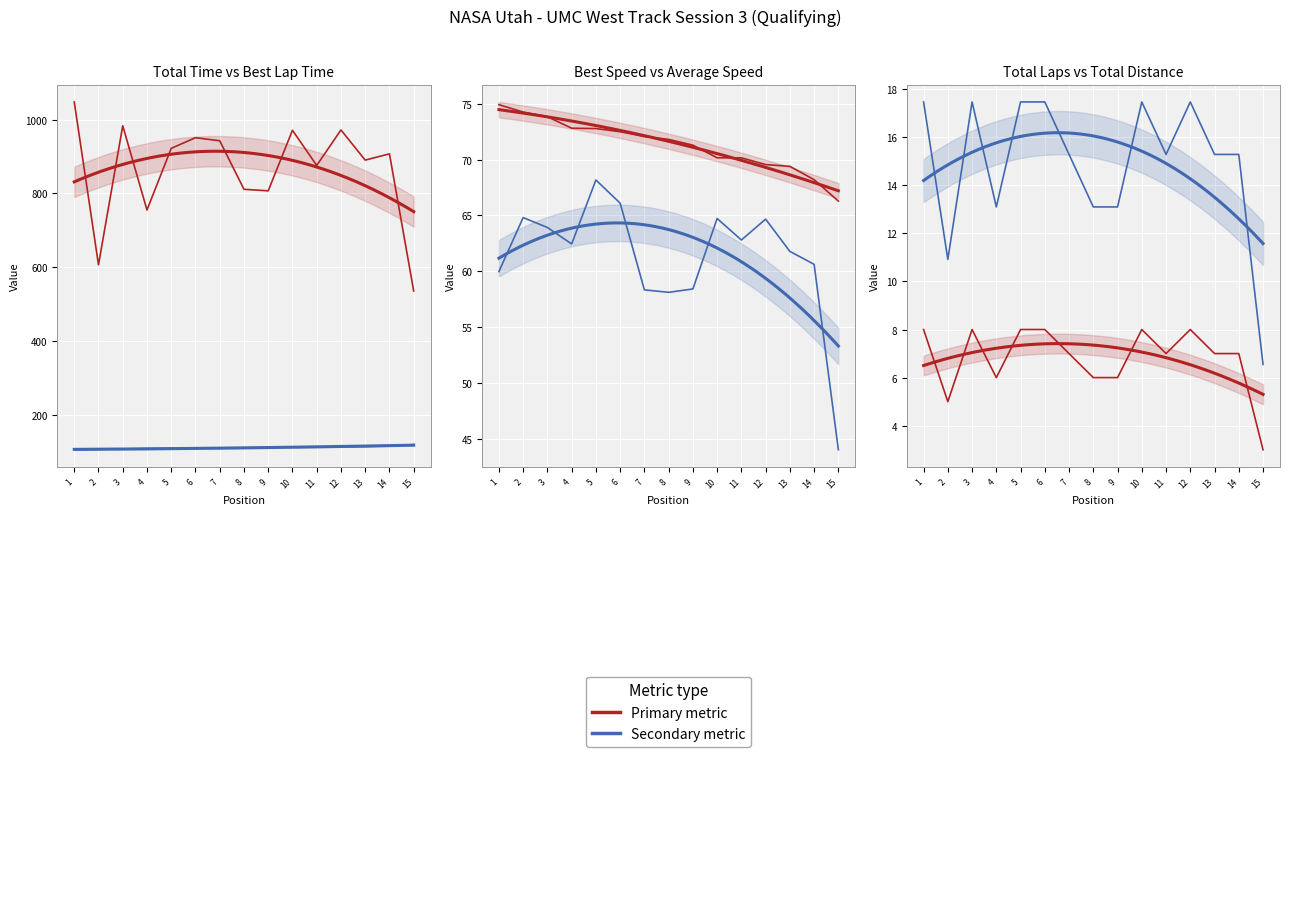

Which series has the widest spread of values?

Total Time